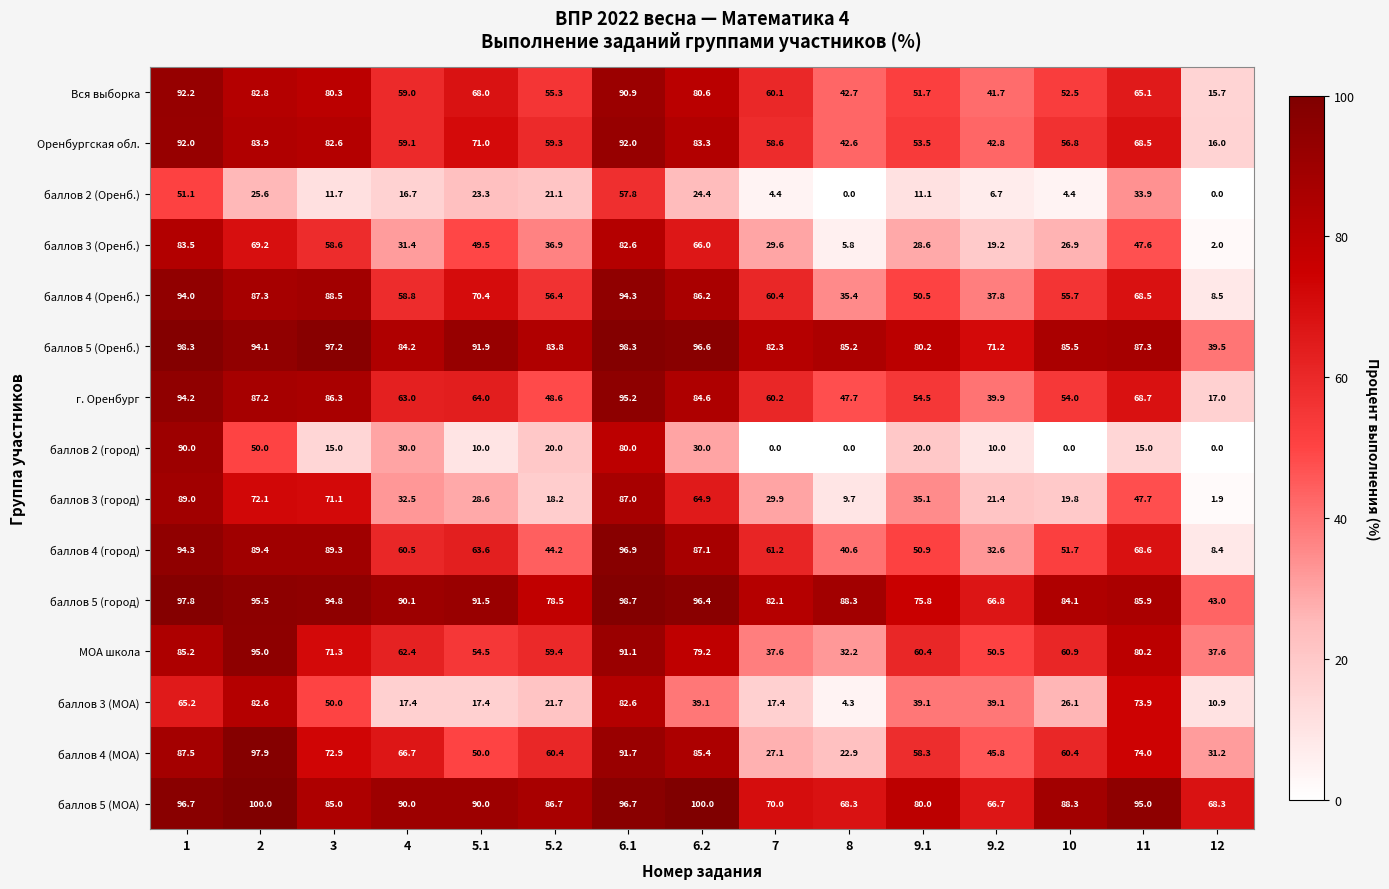

The баллов 5 (город) series shows 82.1 at 7. True or false?

True